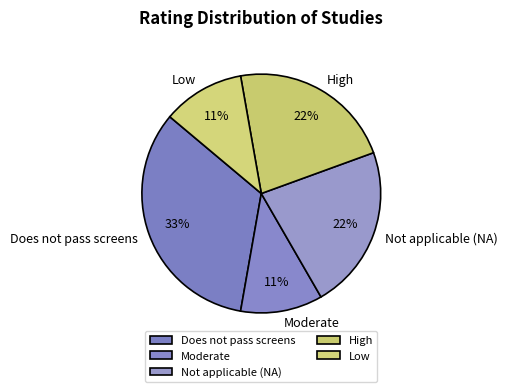

To the nearest percent, what percentage of the pie is Does not pass screens?

33%